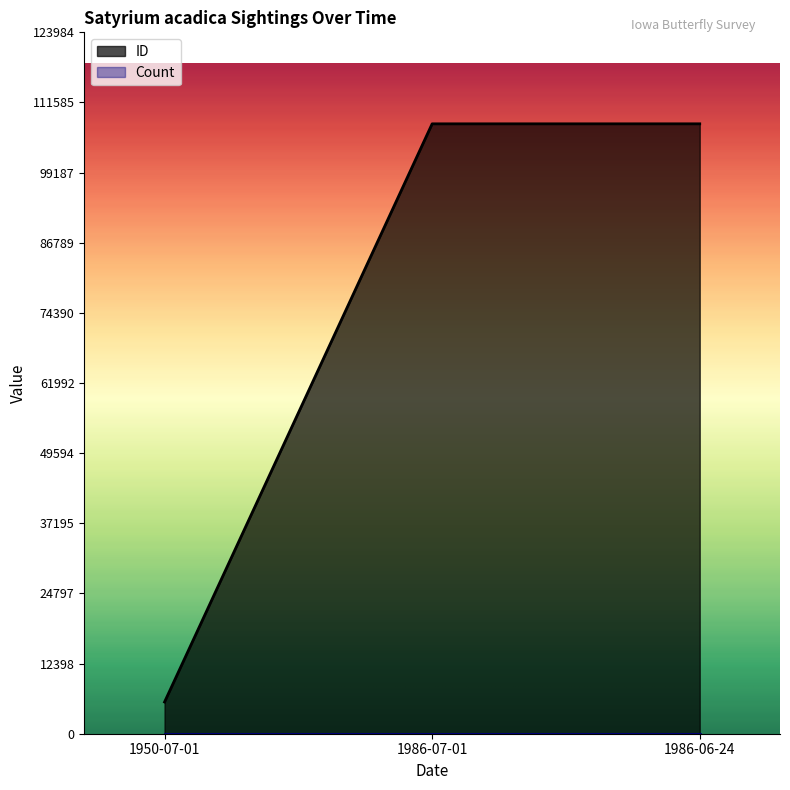

At which label does the data first exceed 107809?

1986-06-24